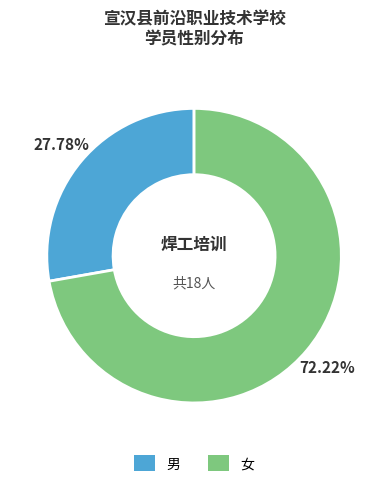

Approximately how many times larger is the value at 女 compared to 男?

2.6